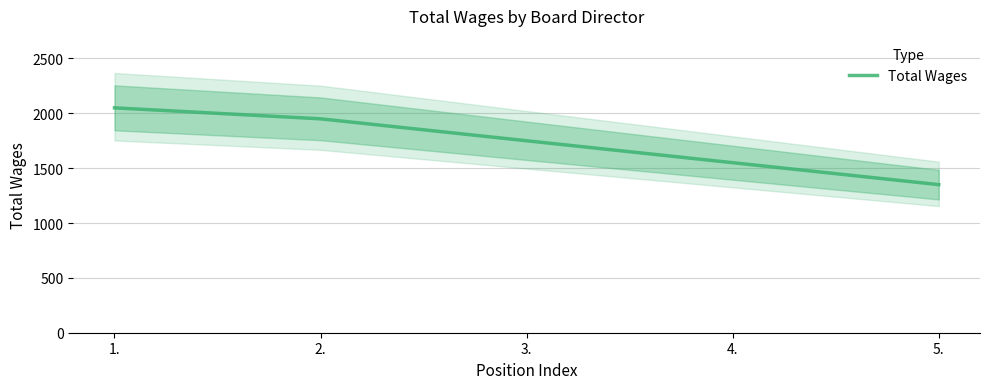

How many lines are shown in the chart?

1